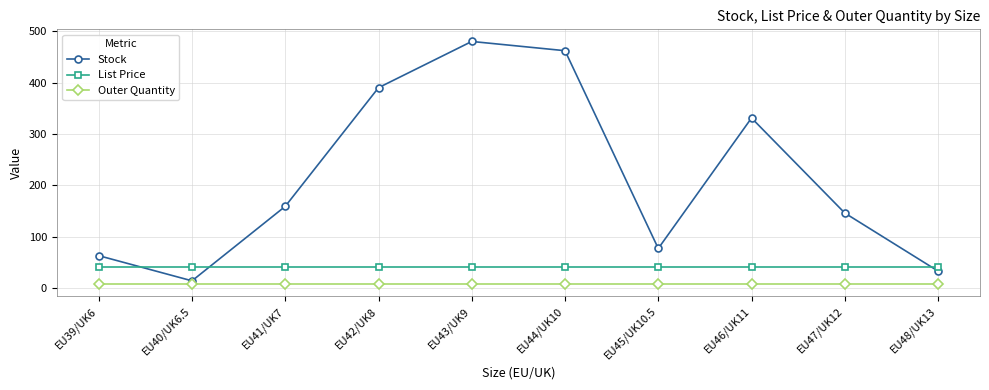

What is the label of the 8th point from the right?

EU41/UK7